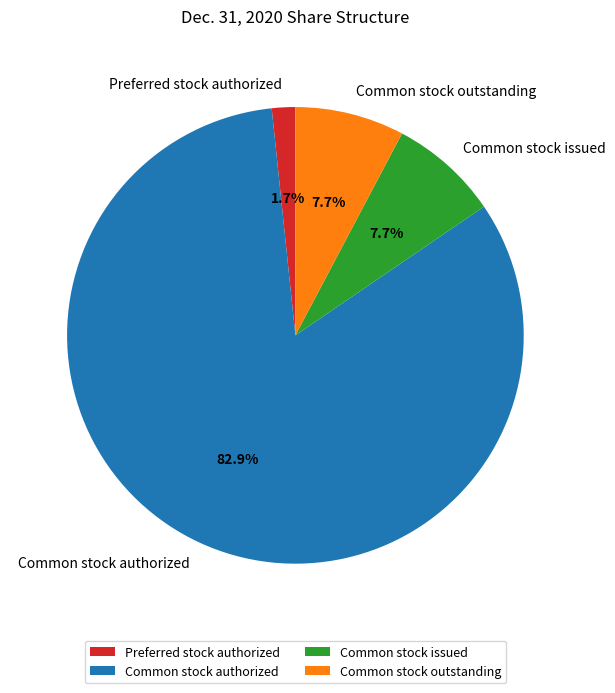

Between Common stock authorized and Common stock outstanding, which is larger?

Common stock authorized